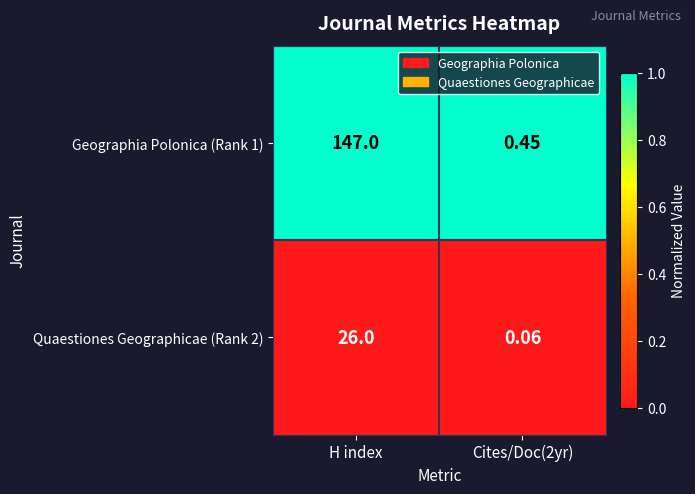

At how many categories does at least one series exceed 0?

2